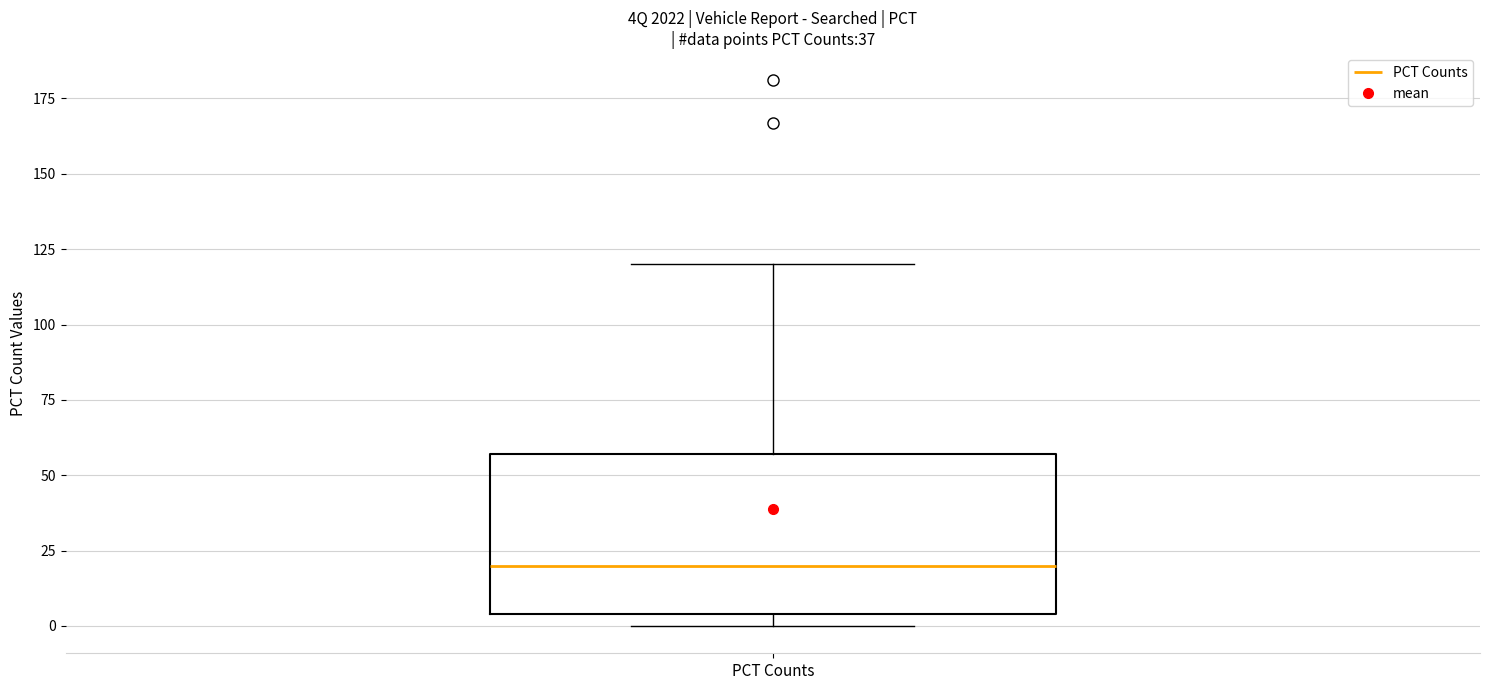

Read this box plot against the y-axis: the position of the median line, the range covered by the box, and the ends of both whiskers. The values are not printed on the chart, so give them approximately, as read against the axis.

median 20, box 5 to 55, whiskers 0 to 120